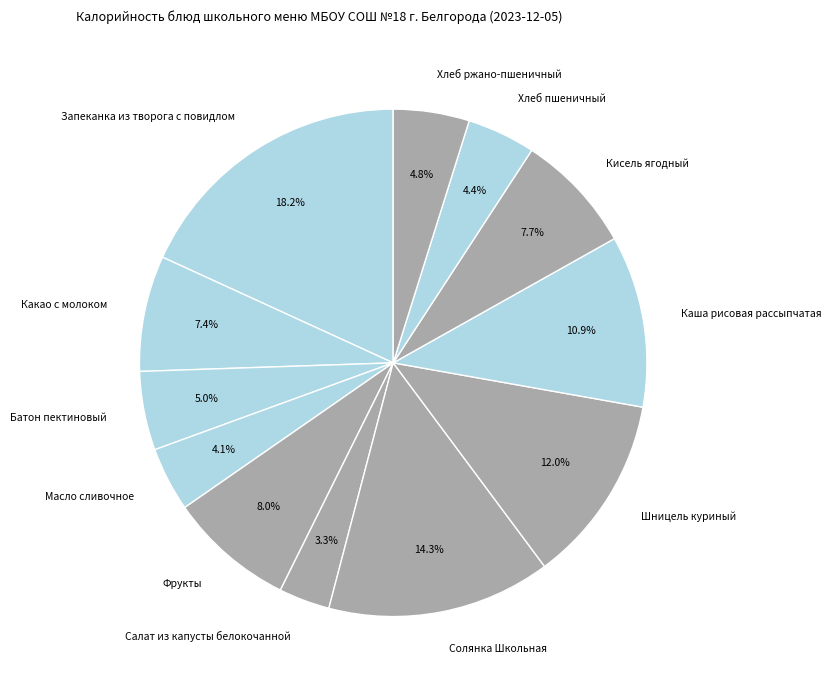

What percentage do Хлеб пшеничный and Батон пектиновый together represent?

9.4%